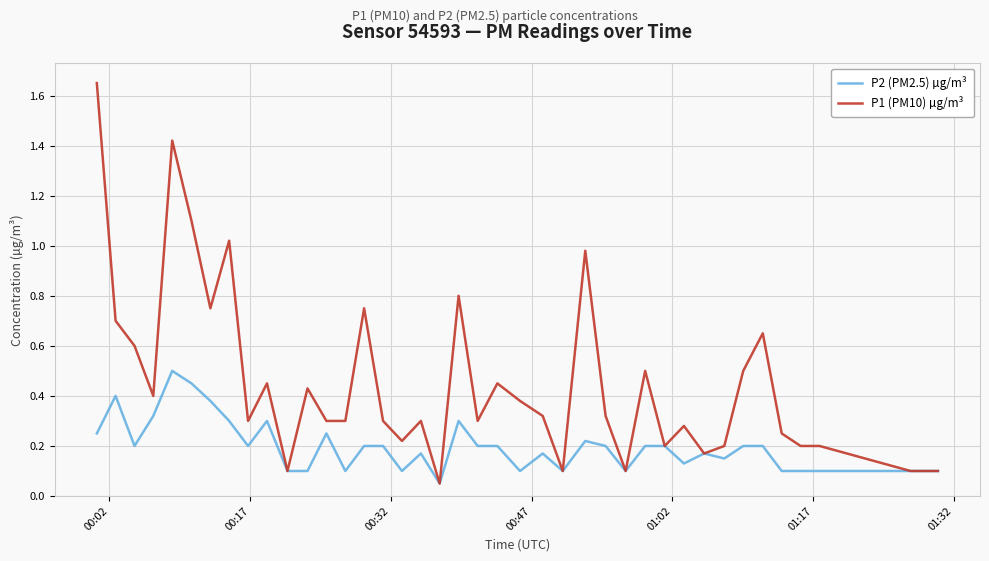

Which series has the widest spread of values?

P1 (PM10) µg/m³